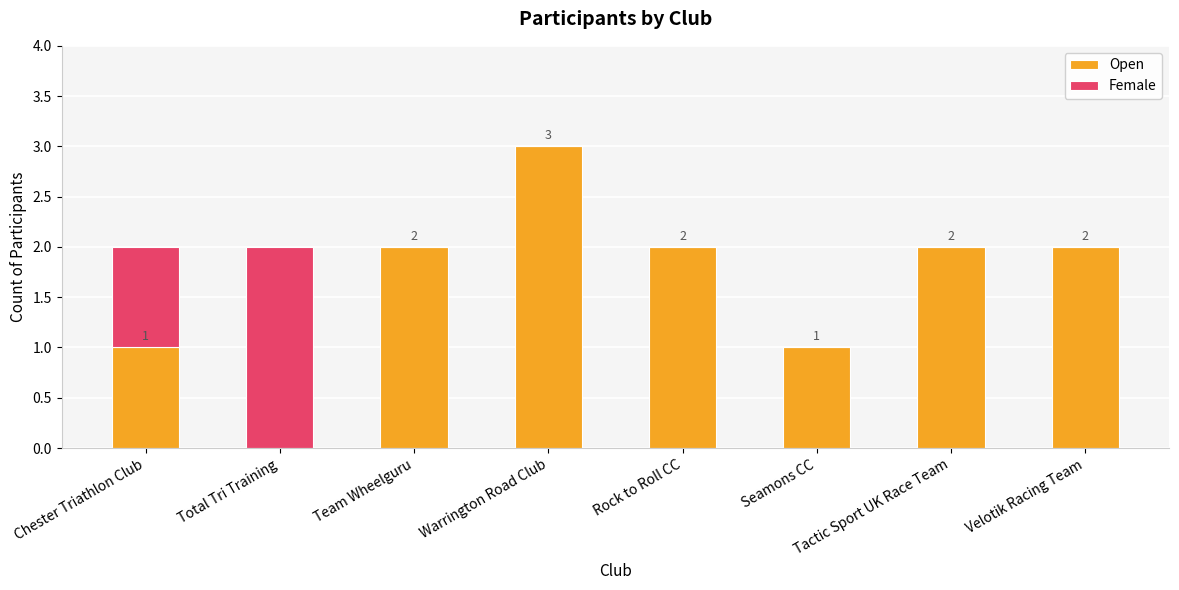

The value of Open at Chester Triathlon Club is 0. True or false?

False